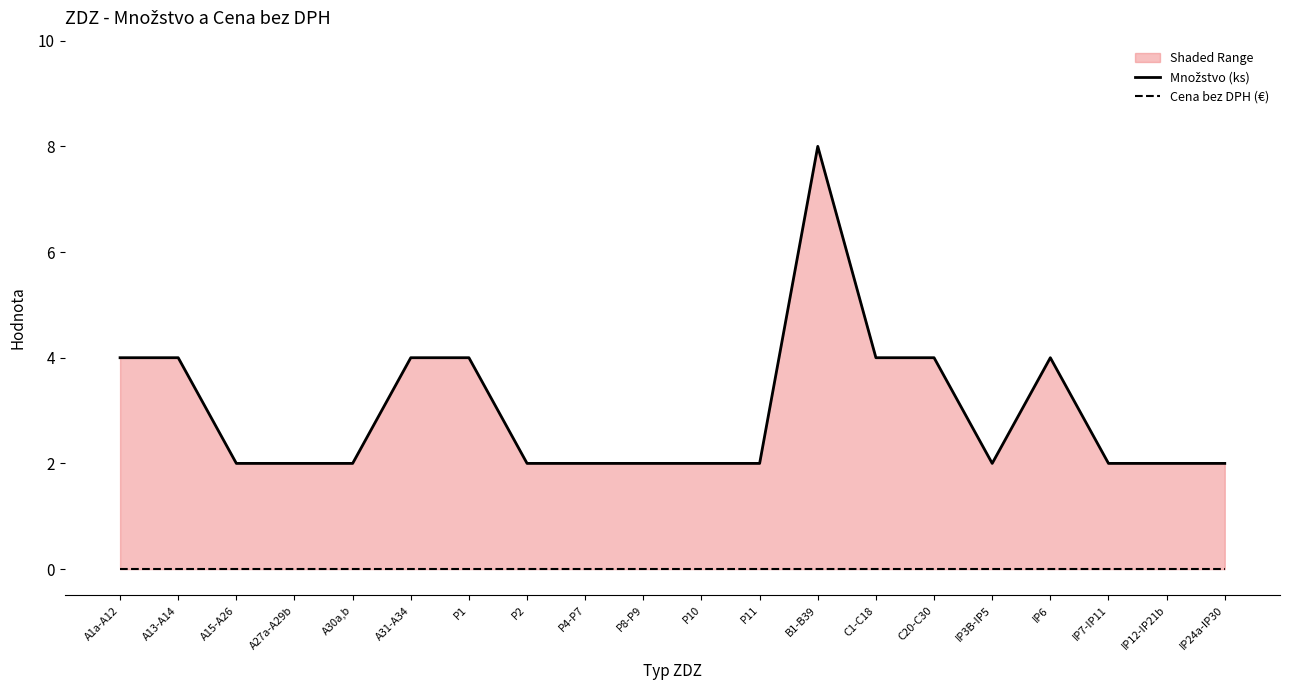

Which category has the highest value across all series?

B1-B39